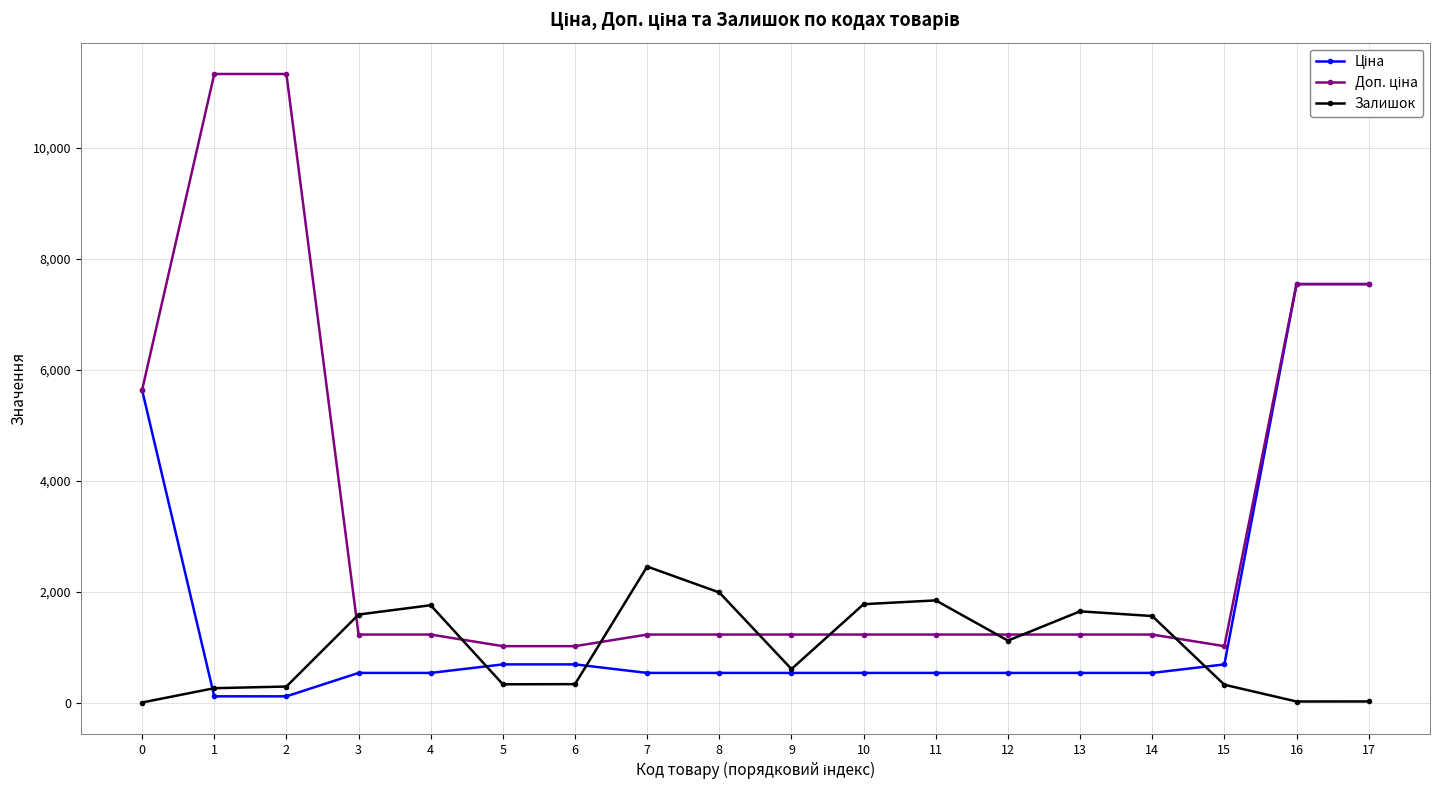

What is the difference between the highest and lowest values at 4?

1220.6